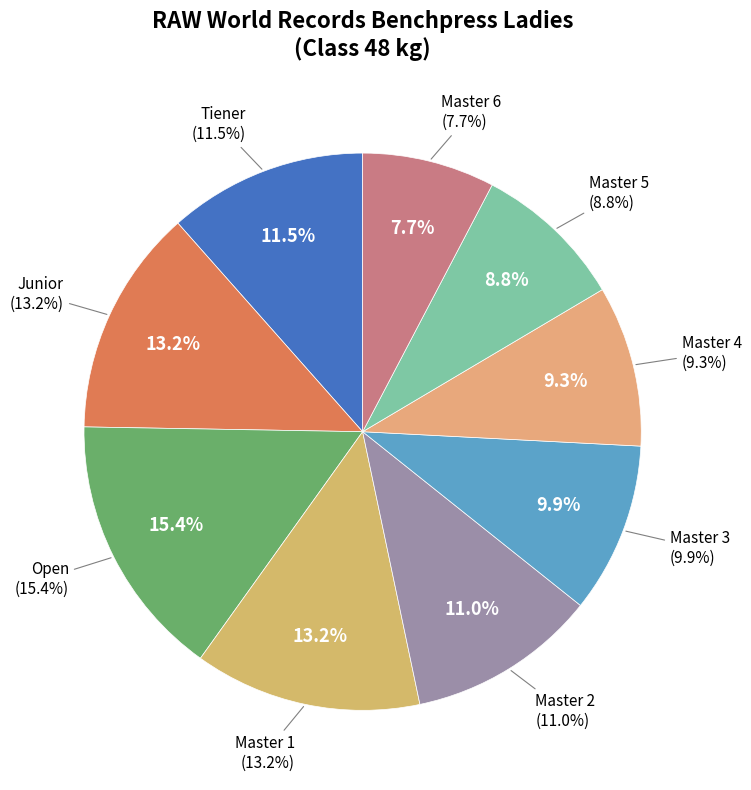

Count the number of slices in the pie.

9